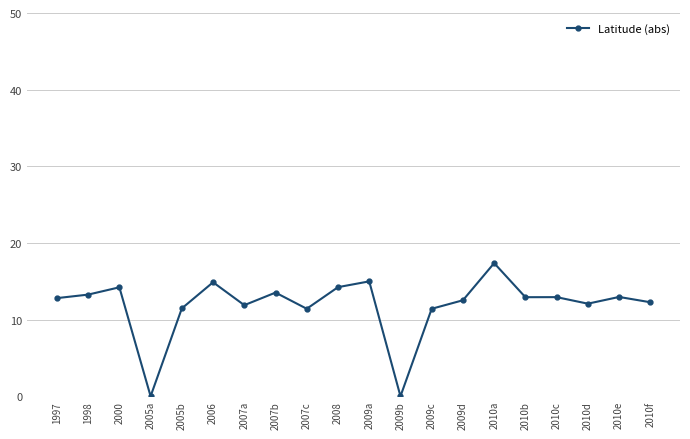

What is the sum of all values?

237.1